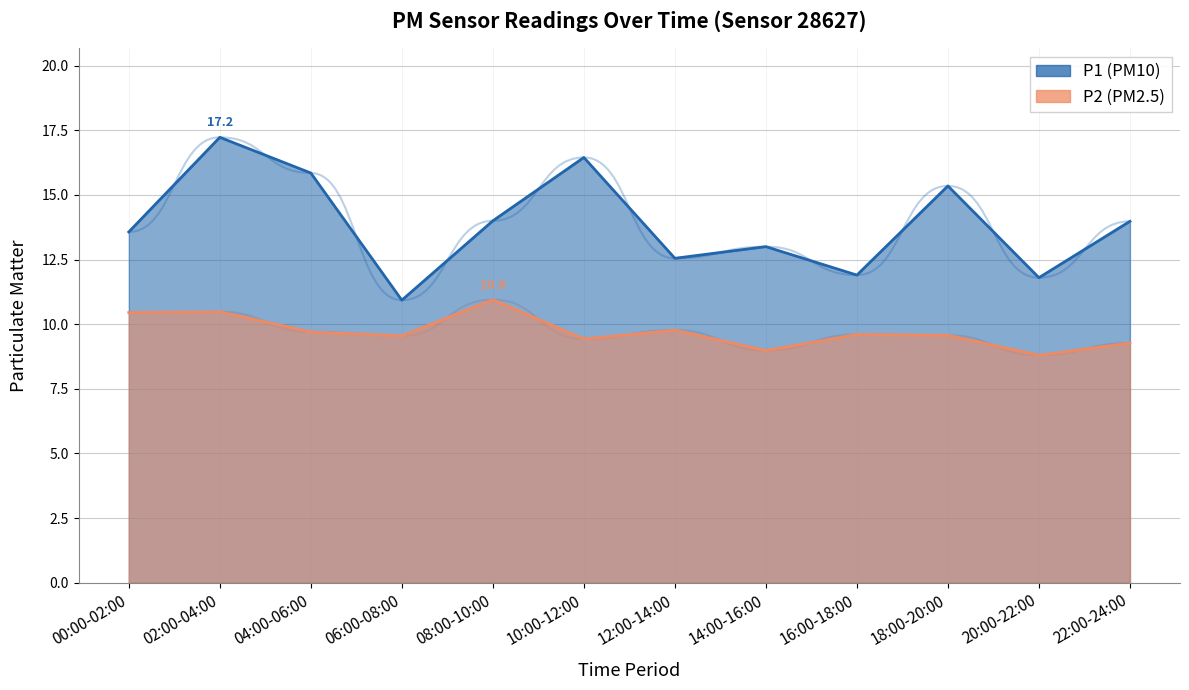

True or false: P1 and P2 intersect in this chart.

False